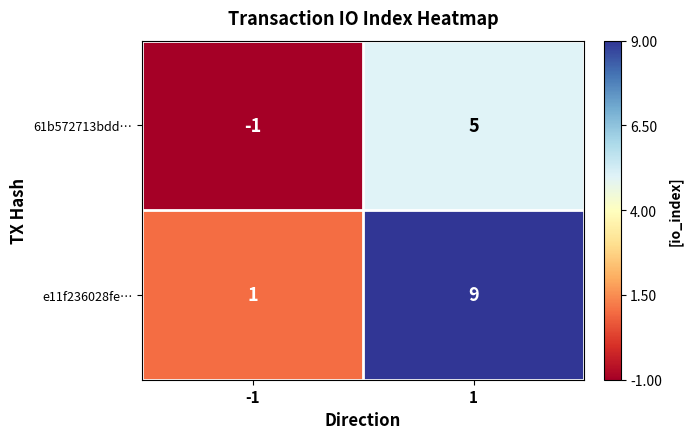

The 61b572713bdd… series shows 9 at 1. True or false?

False